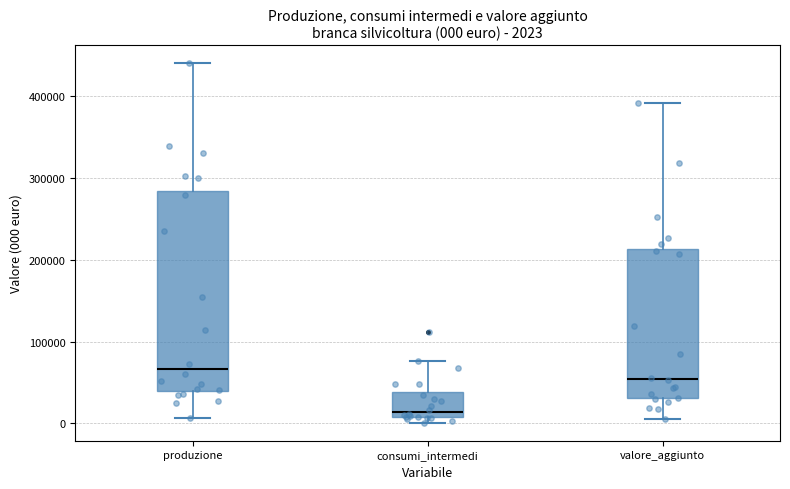

Which box is the tallest, from its lower edge to its upper edge?

produzione